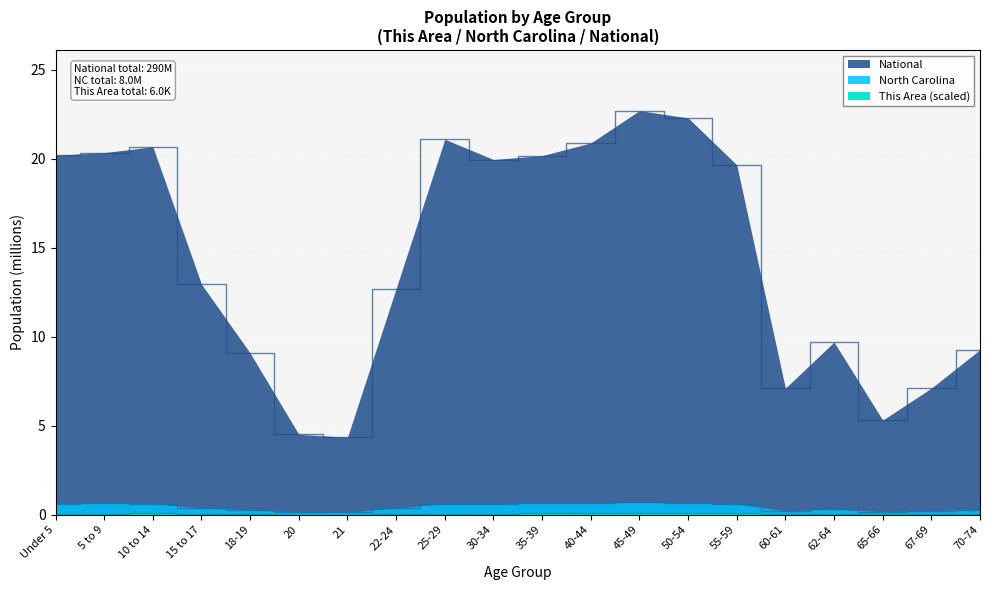

At which label does This Area reach its minimum?

21